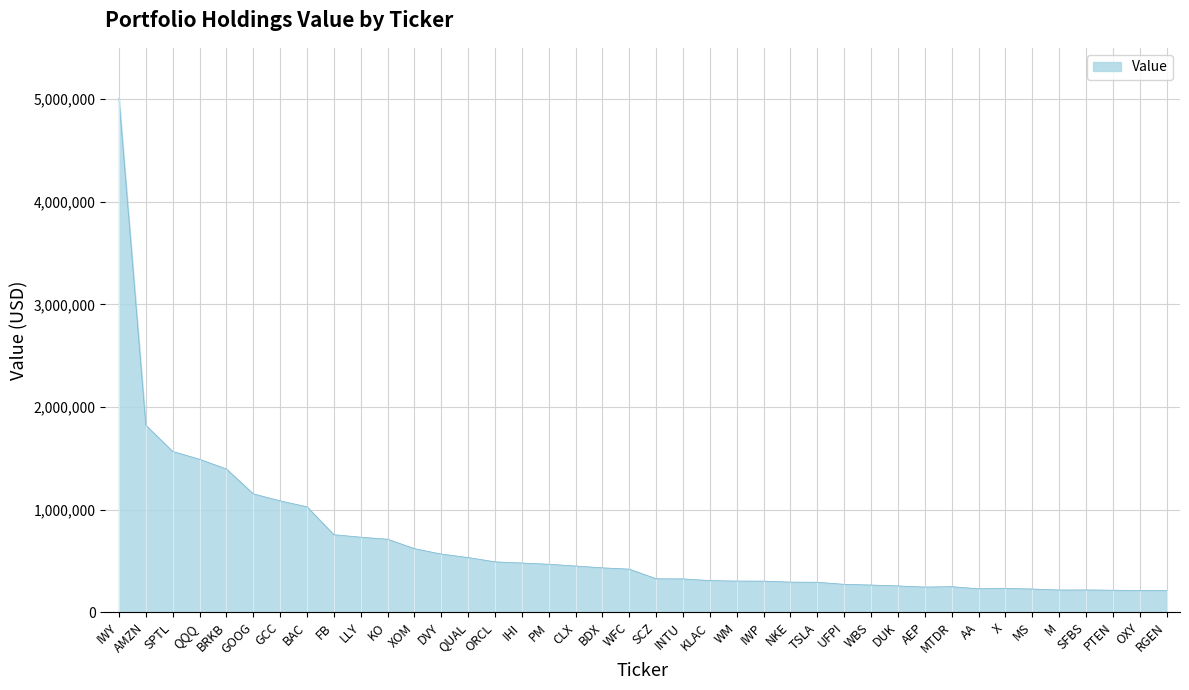

The value at IWY is 2707175. True or false?

False